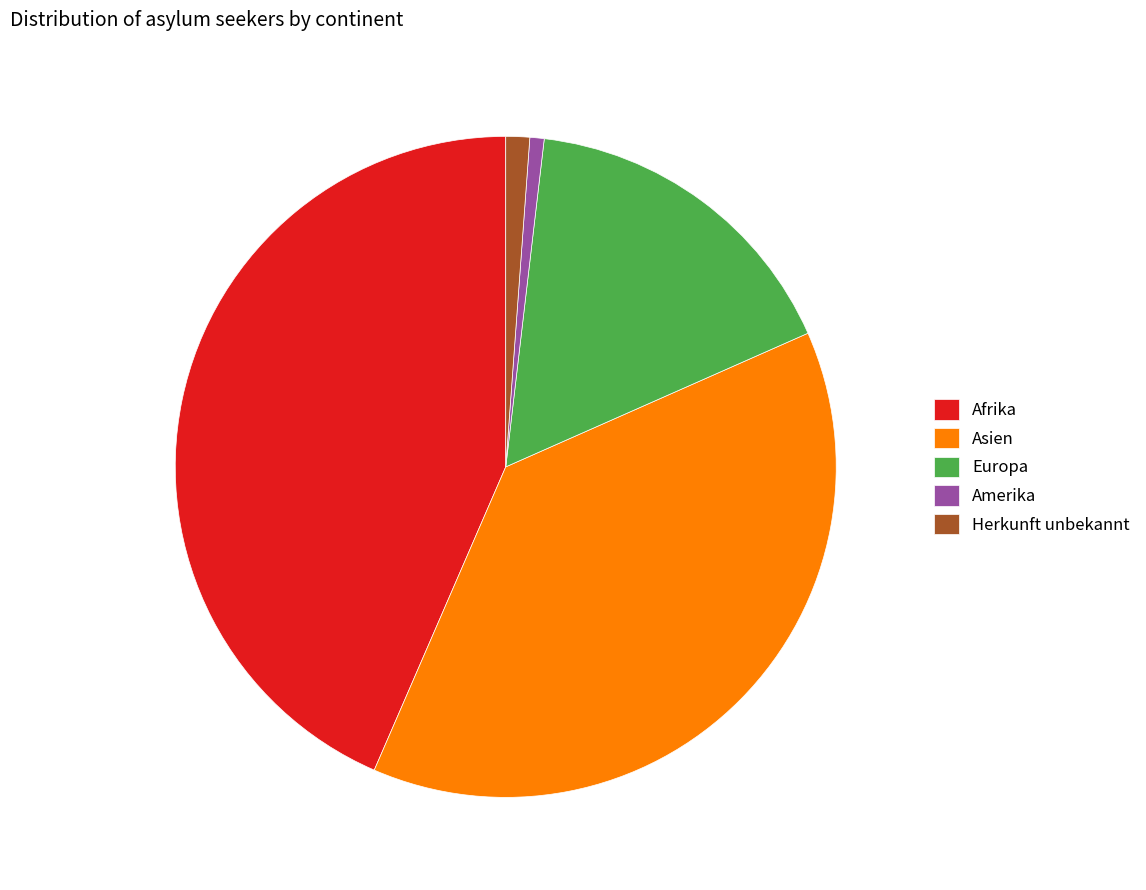

True or false: Amerika accounts for 15% of the total.

False